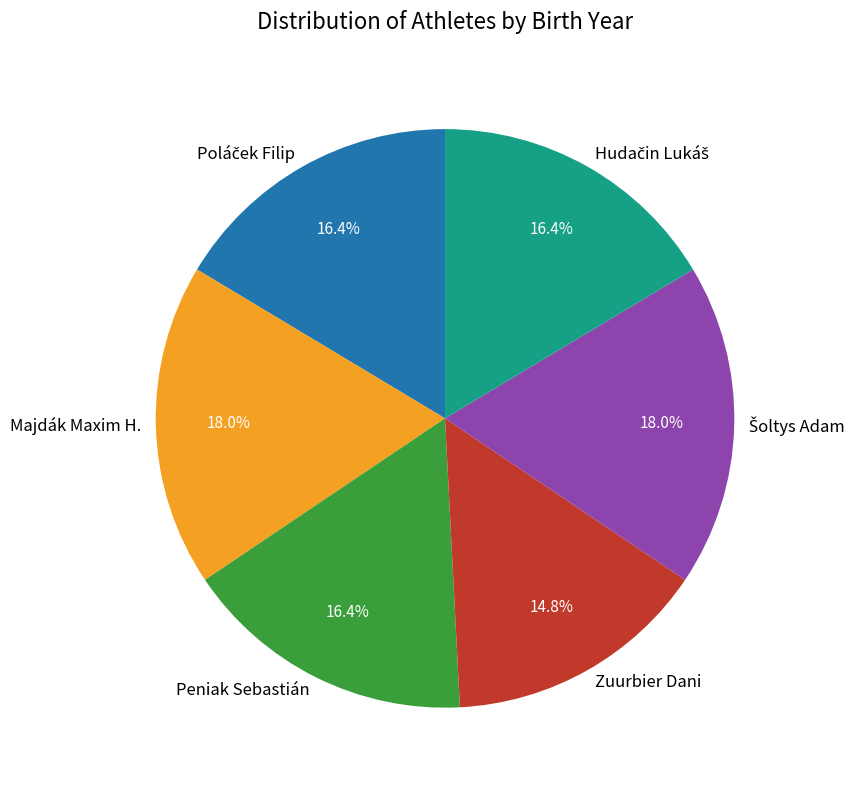

How many slices are in this pie chart?

6